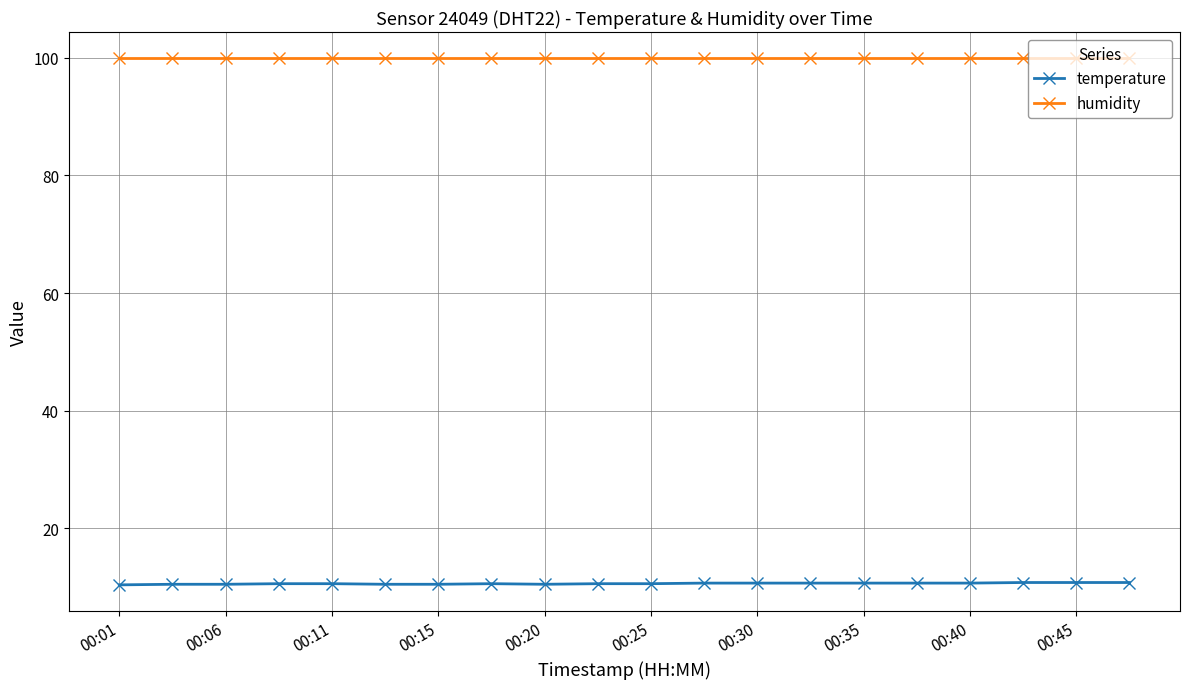

What is the value of the temperature point at the 15th from the left?

10.7